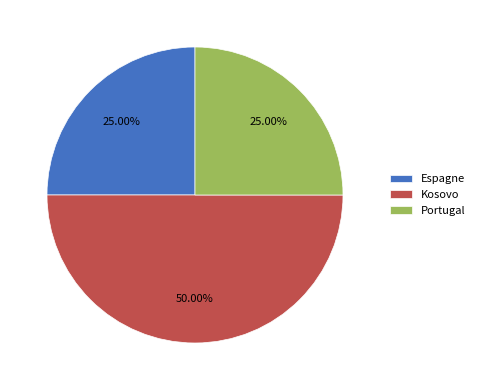

Does Portugal account for over 50% of the chart?

No